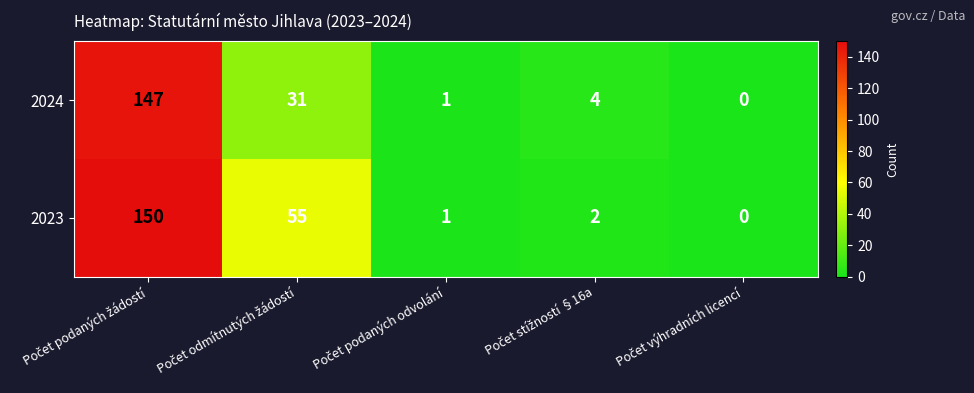

What is the difference between the maximum and minimum values in the 2023 series?

150